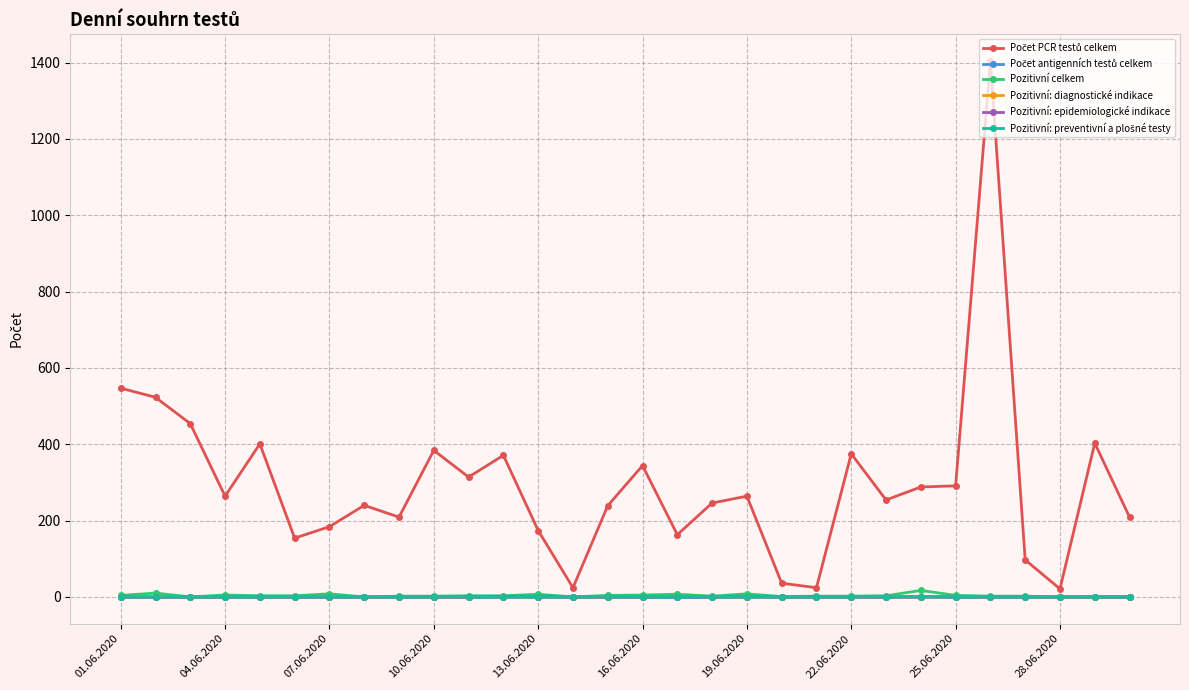

True or false: Pozitivní: epidemiologické indikace has more than 0 interior local peaks.

True